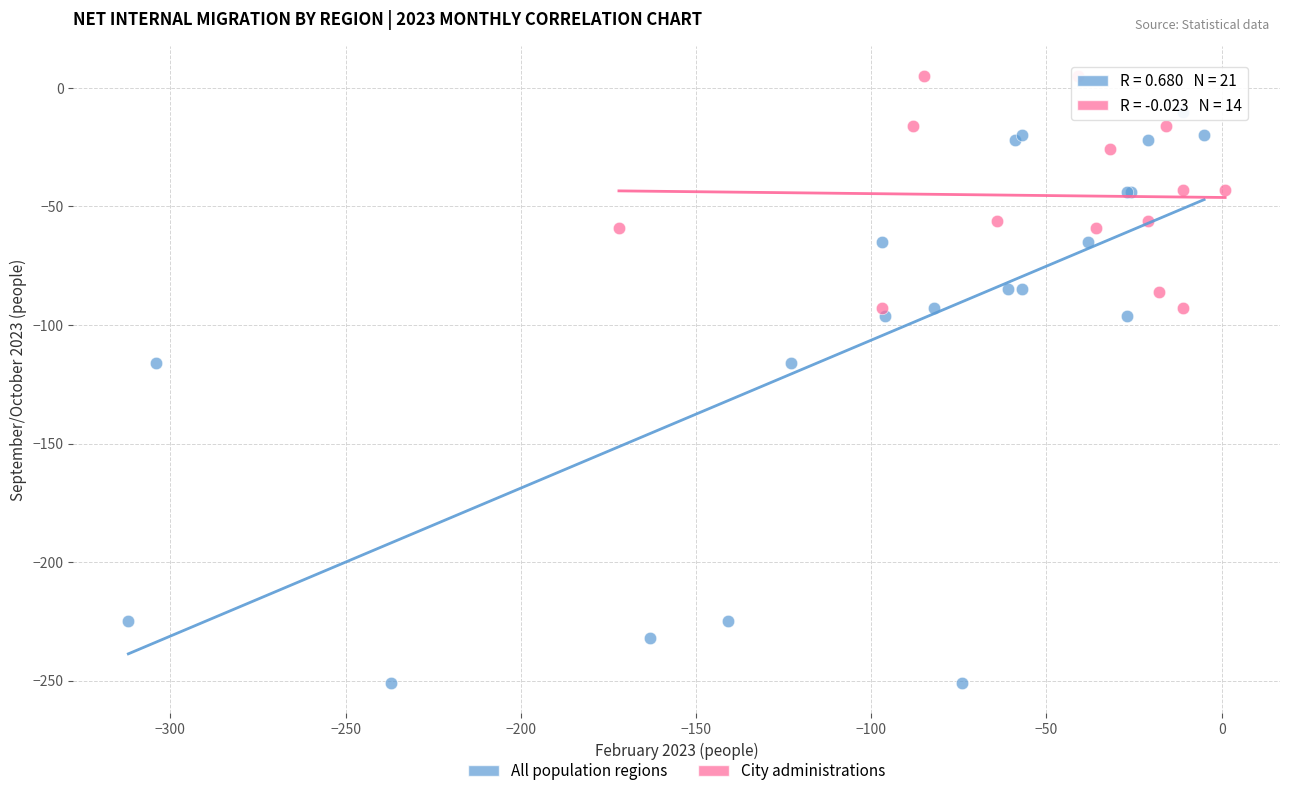

Which series reaches the maximum Y coordinate?

City administrations